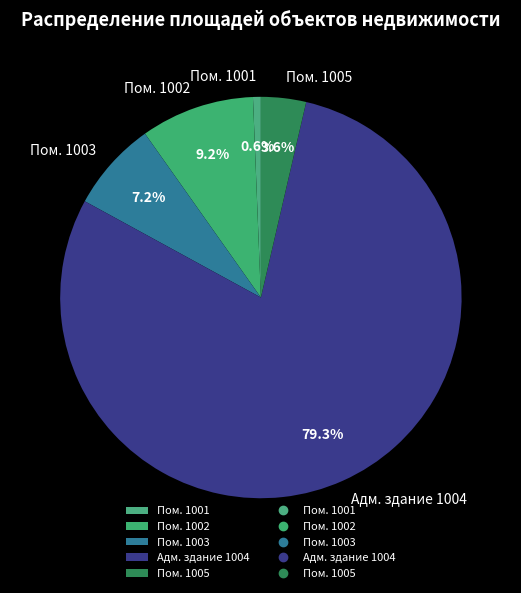

What is the largest slice in the pie chart?

Адм. здание 1004